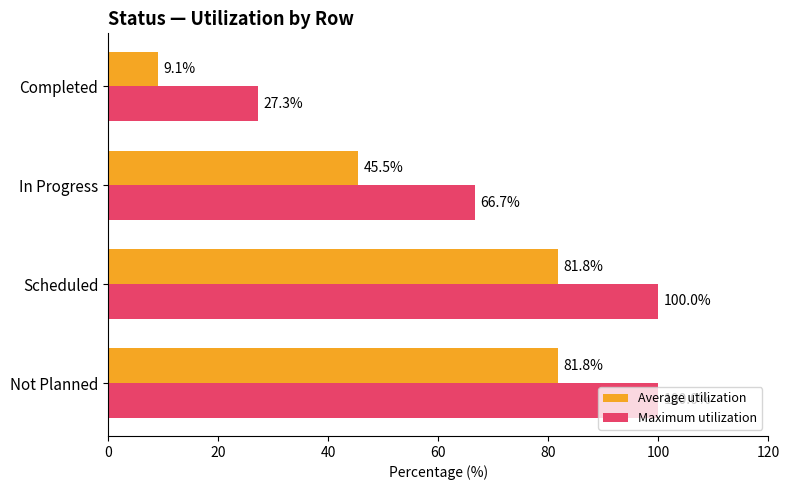

What is the difference between the second highest and second lowest values in the Average utilization series?

36.3